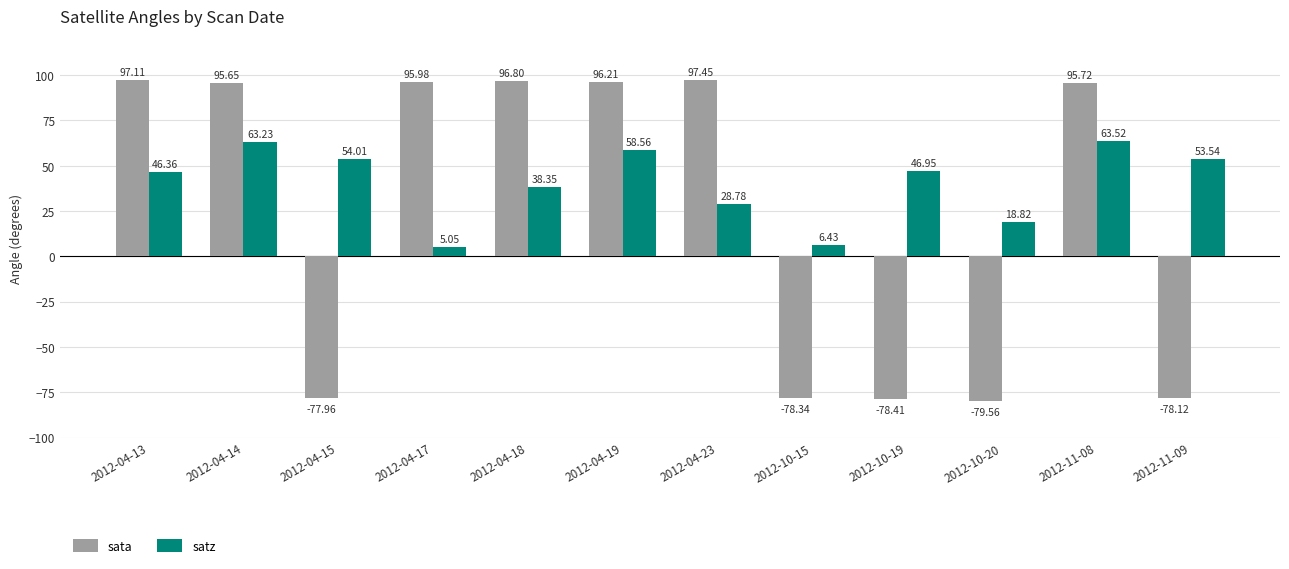

Between 2012-04-14 and 2012-04-23, which series saw the biggest shift?

satz